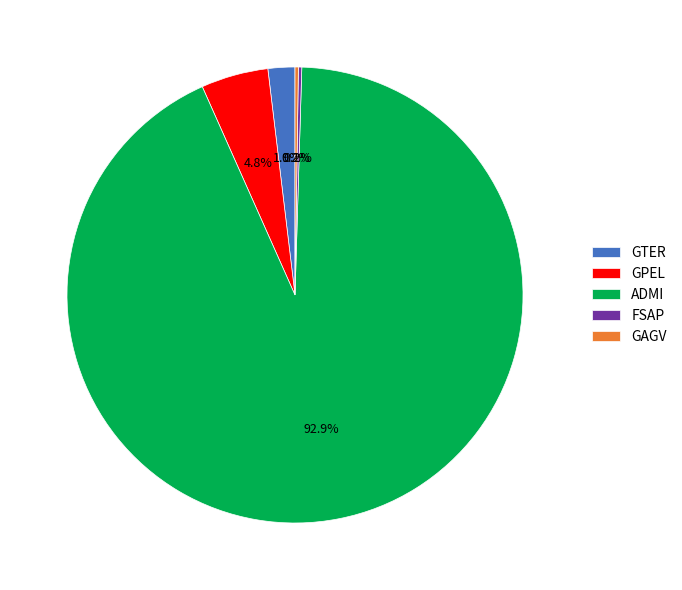

Does any single category account for the majority?

Yes